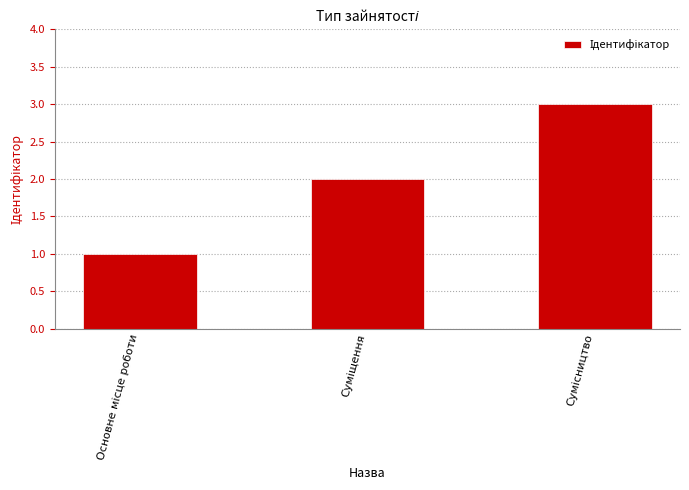

What is the difference between the second highest and minimum values?

1